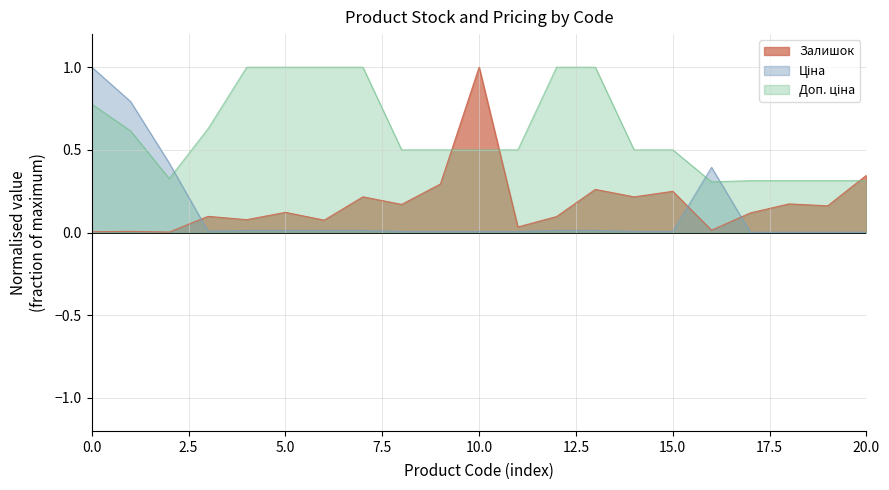

What is the maximum value shown in the chart?

1.0